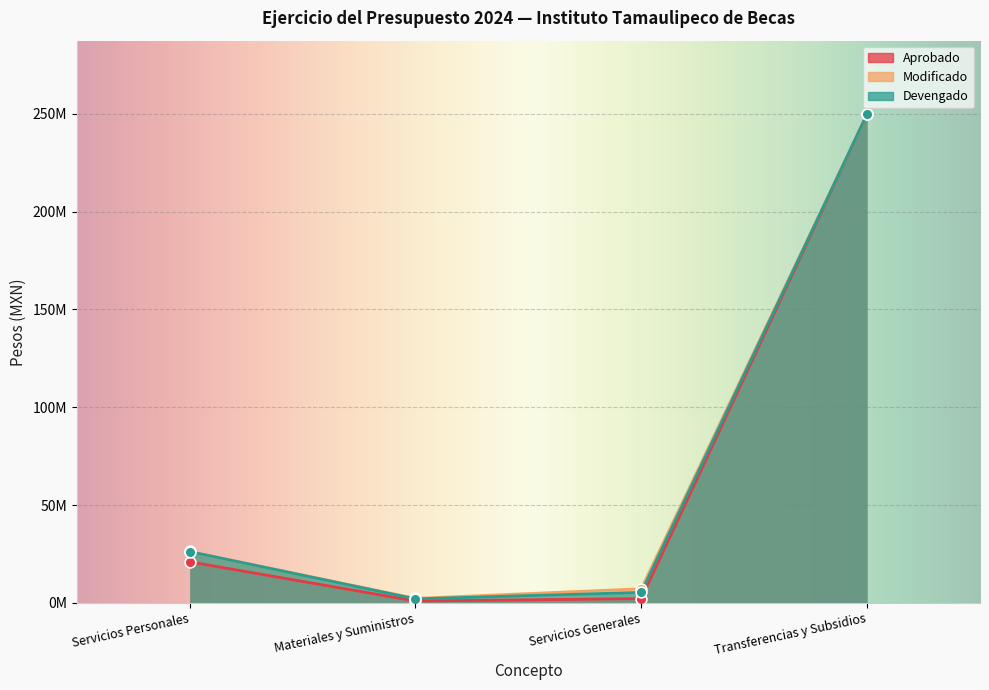

Which series has the widest spread of Y values?

Aprobado